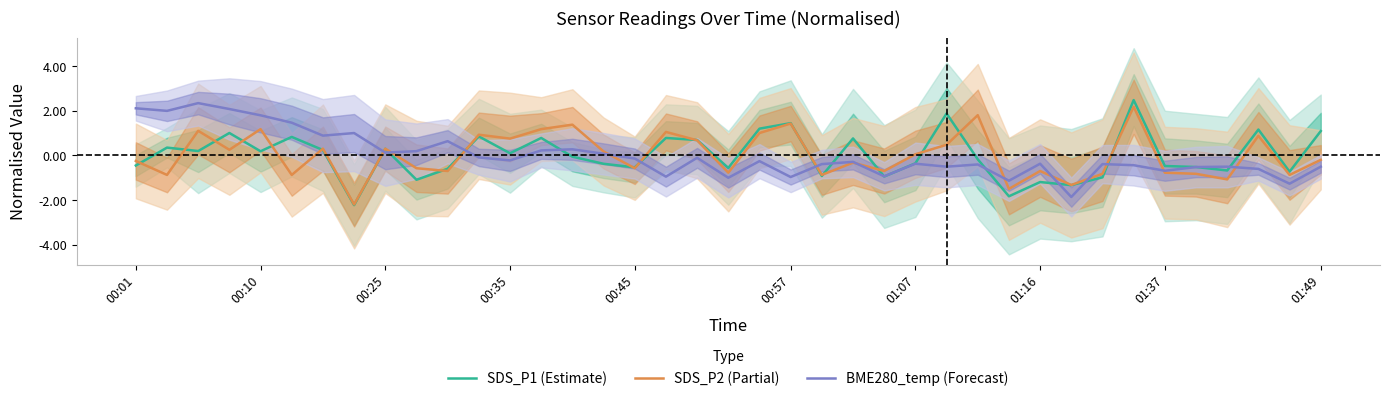

The value of BME280_temp (Forecast) at 00:57 is -1.0. True or false?

True